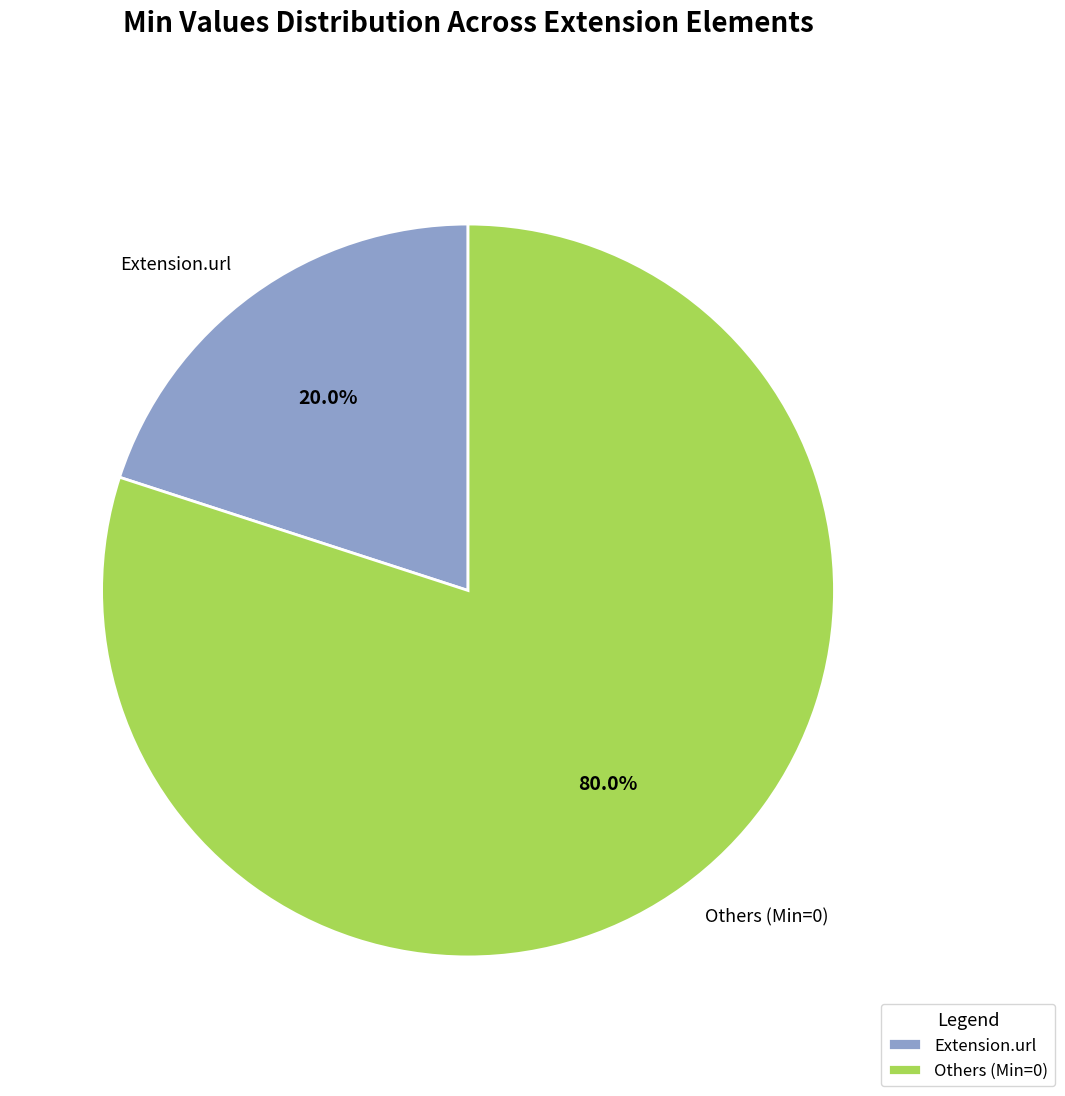

To the nearest percent, what is the difference between the largest and smallest slice percentages?

60%